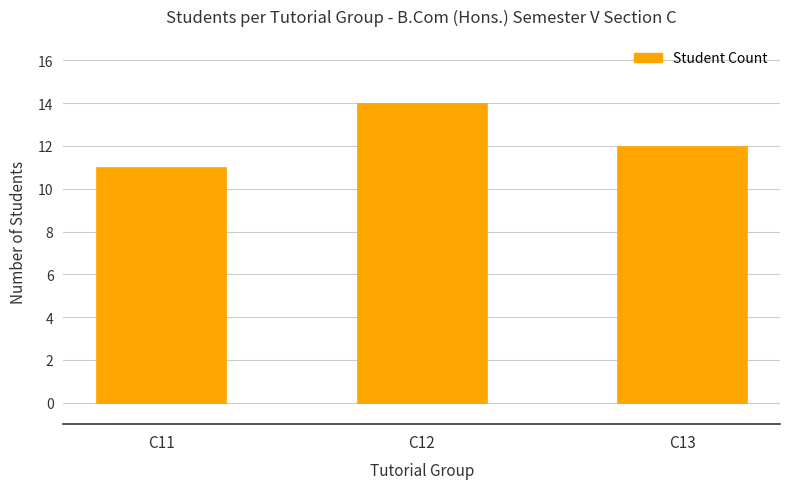

Reading right to left, what are all the values shown in this chart?

12	14	11